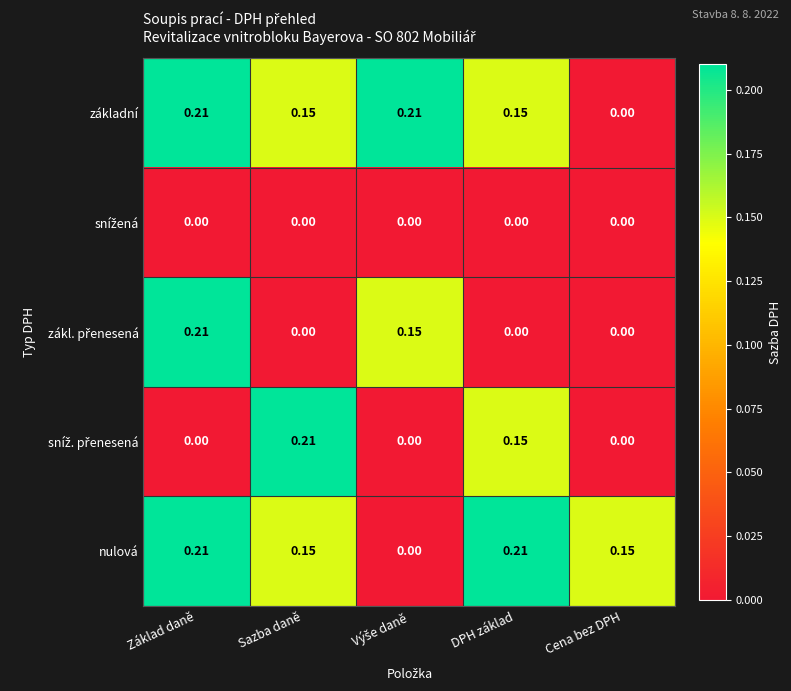

At which category is the sum across all series the highest?

Základ daně